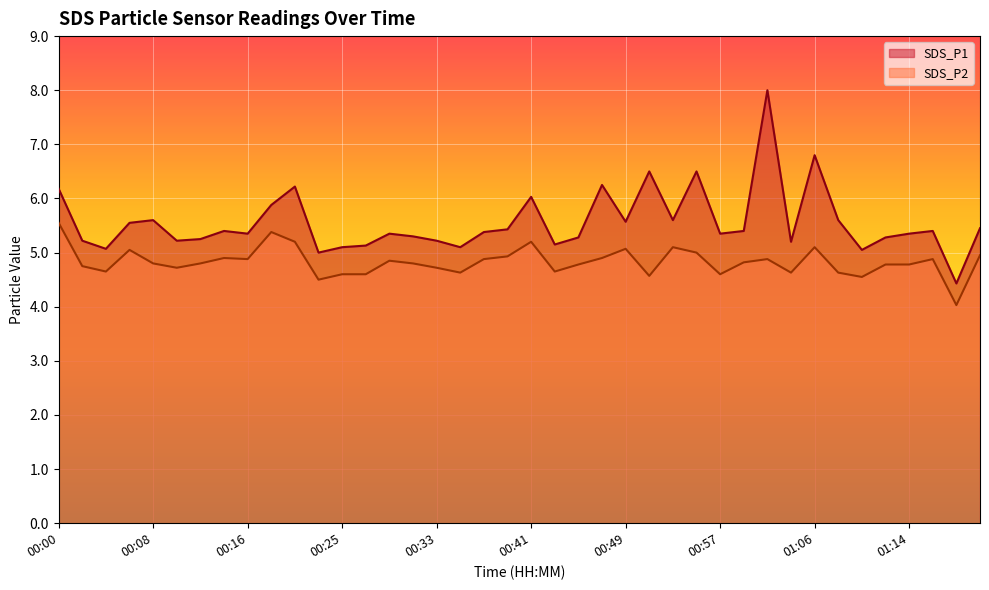

List the series in order of their peak value, lowest first.

SDS_P2, SDS_P1